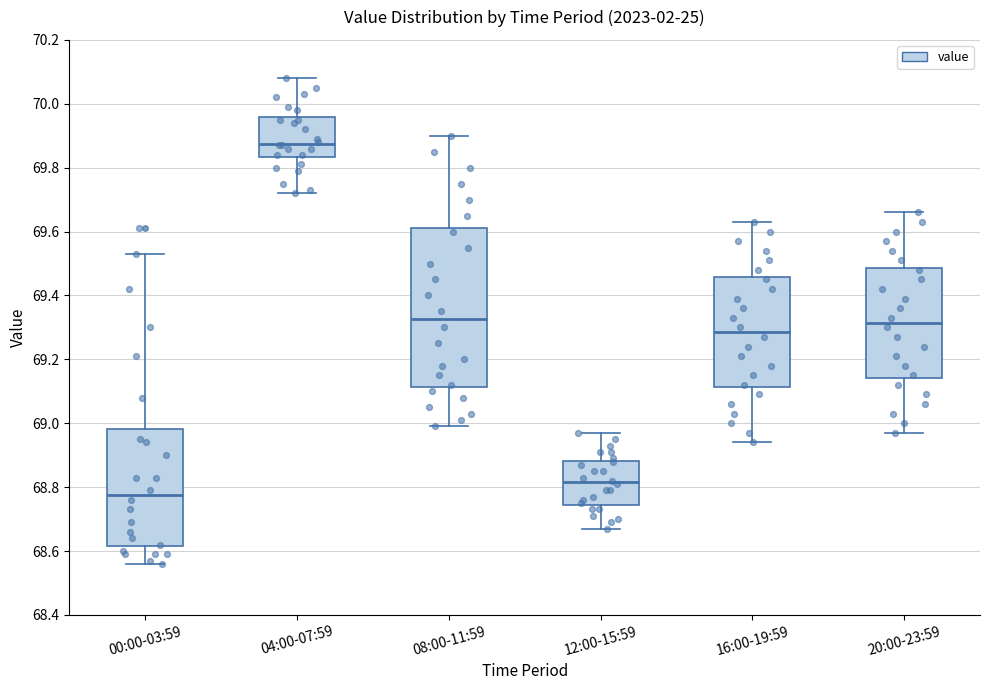

Where does the median line of the box for 00:00-03:59 sit on the y-axis? The values are not printed on the chart, so give them approximately, as read against the axis.

68.78